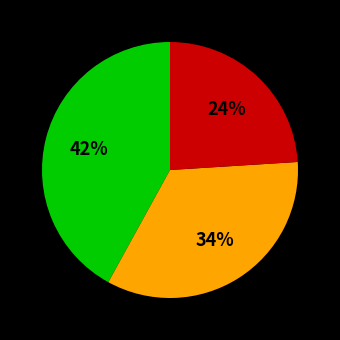

Count the number of slices in the pie.

3